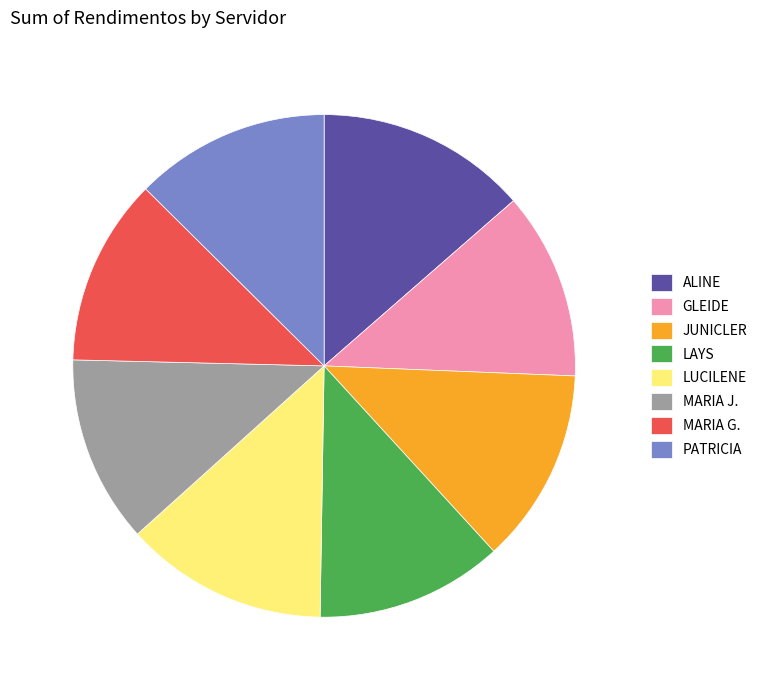

How many slices are in this pie chart?

8